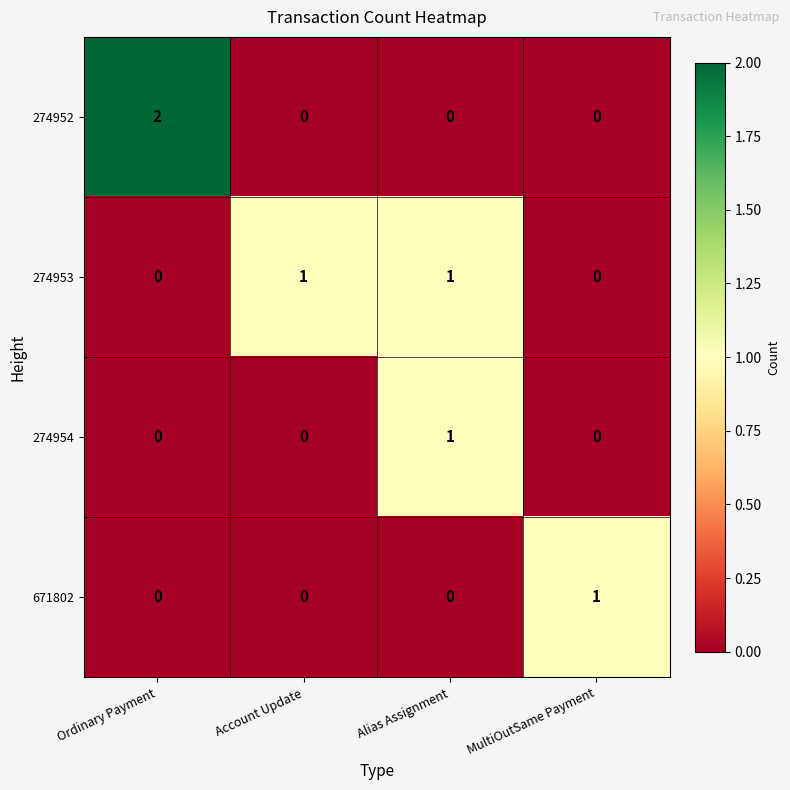

Which series has the widest spread of values?

274952